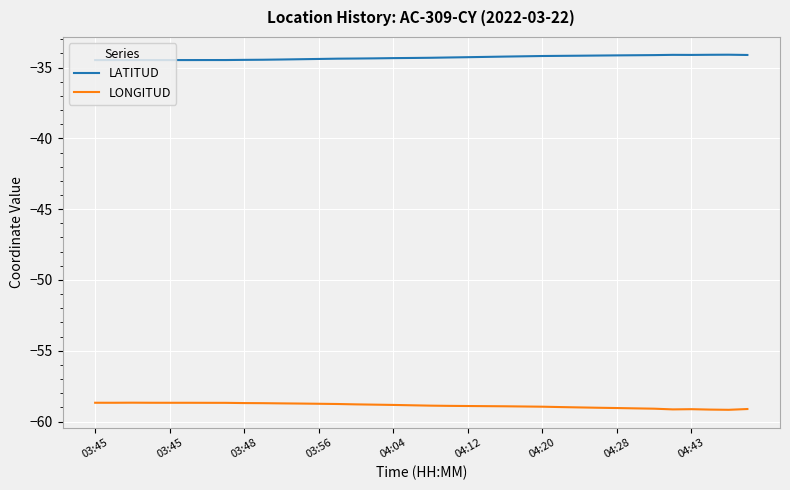

Rank the series by their maximum value, from lowest to highest.

LONGITUD, LATITUD